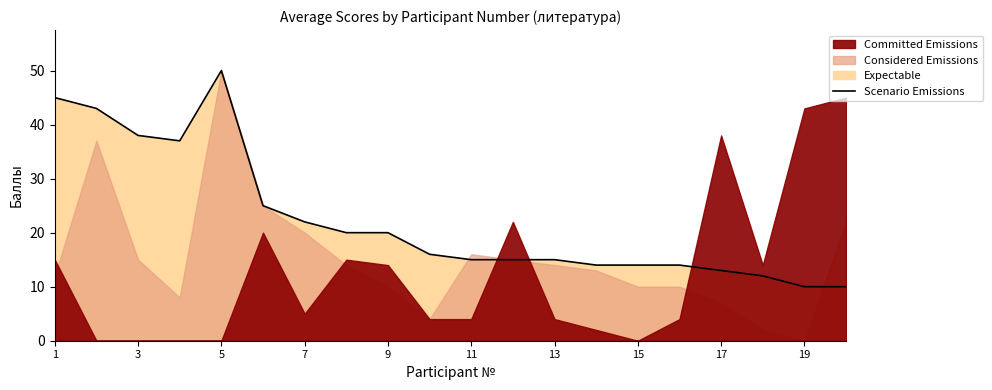

Is it true that Scenario Emissions equals 10 at 19?

True